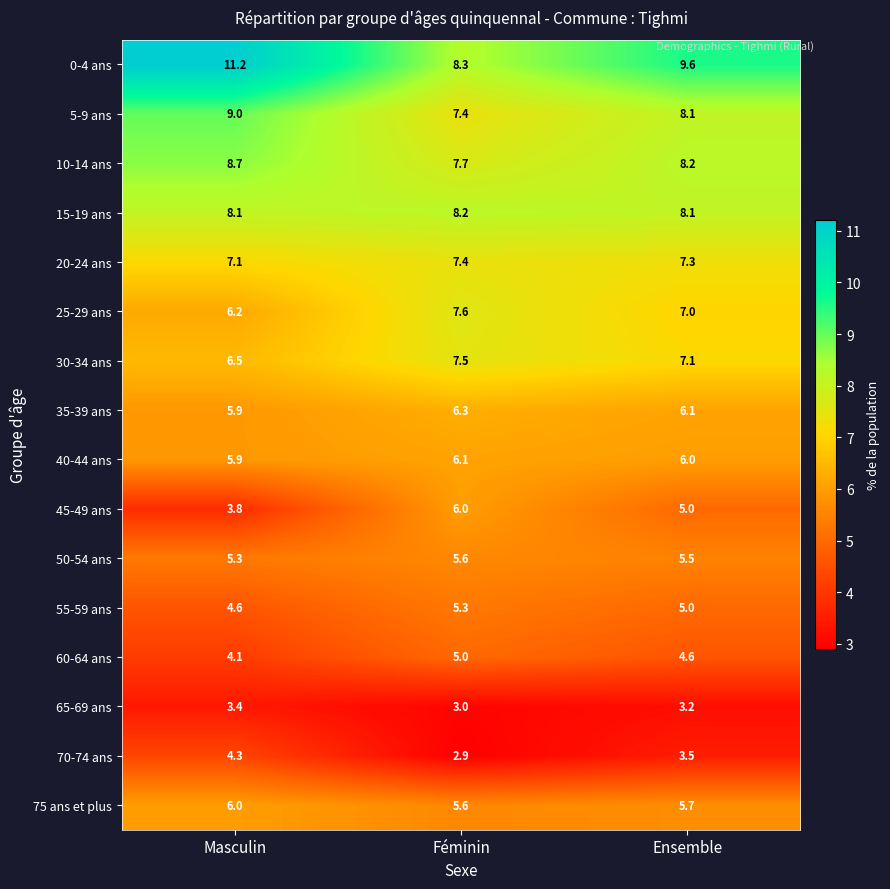

Between Féminin and Ensemble, which series saw the biggest shift?

0-4 ans